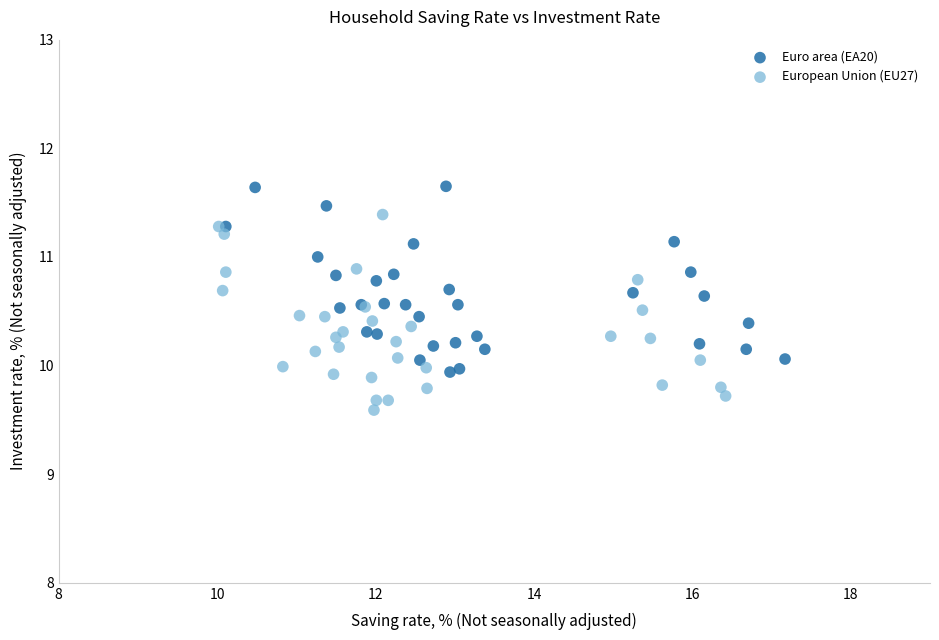

Which series reaches the maximum Y coordinate?

Euro area (EA20)